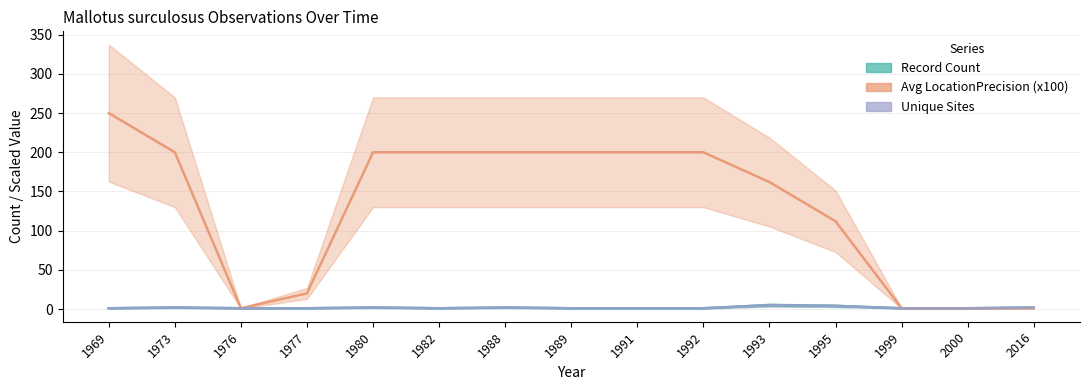

Count the number of categories in the chart.

15